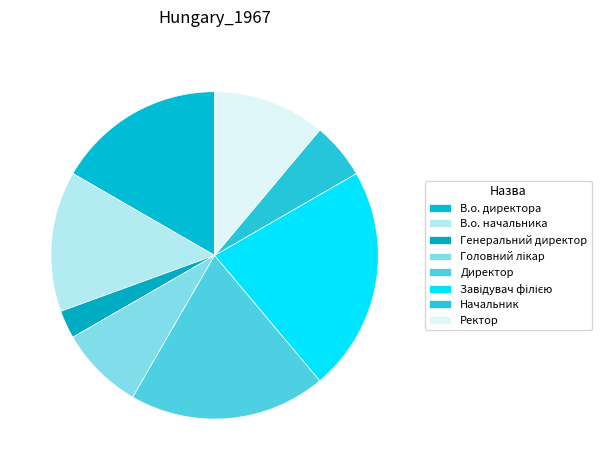

Approximately how many times larger is the value at В.о. директора compared to Завідувач філією?

0.8